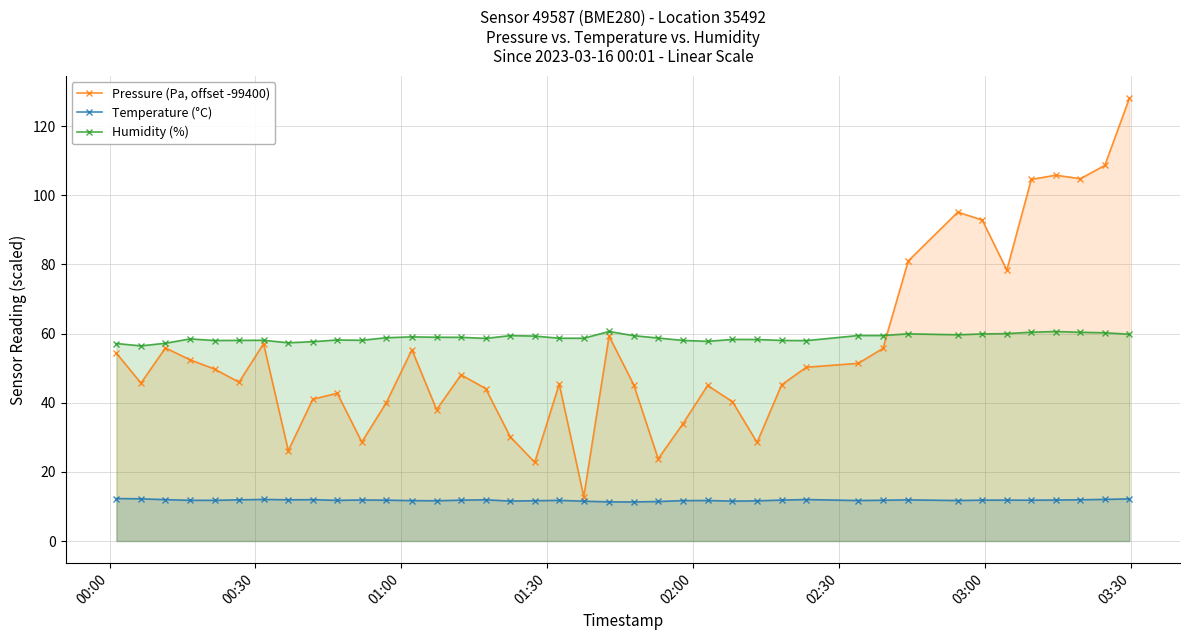

At how many categories does at least one series exceed 21?

40